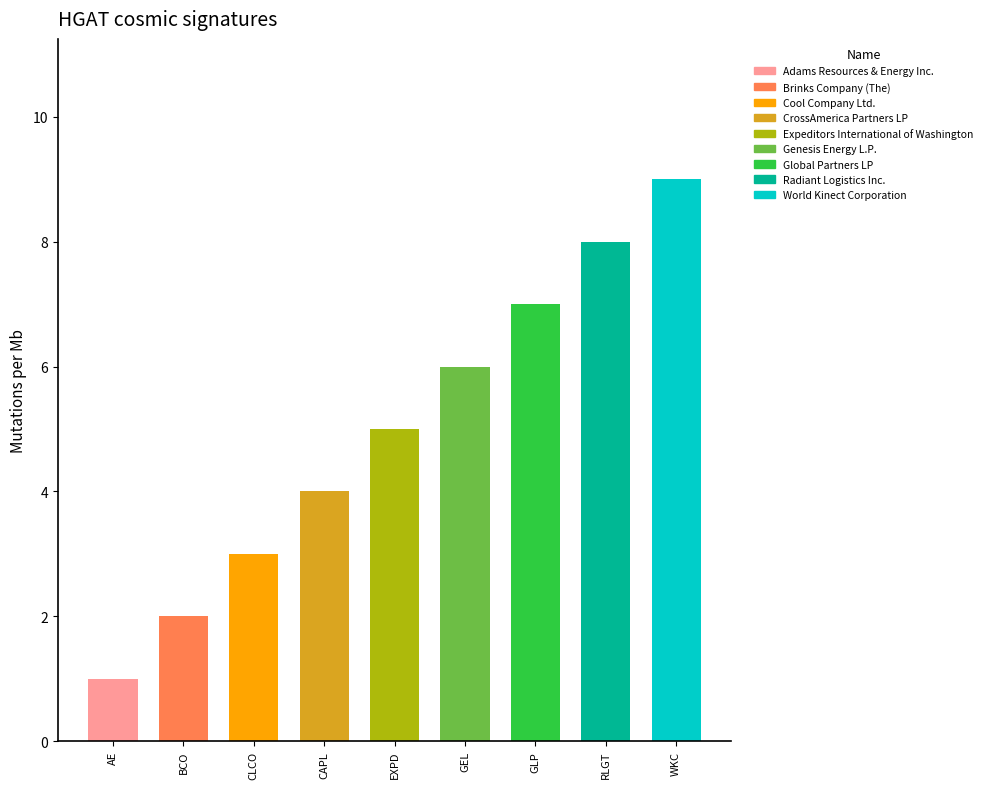

Count the values in the range 3 to 7.

5